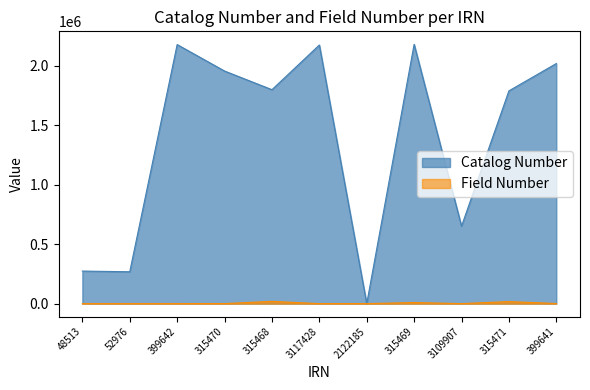

How many values in Catalog Number are above zero?

10